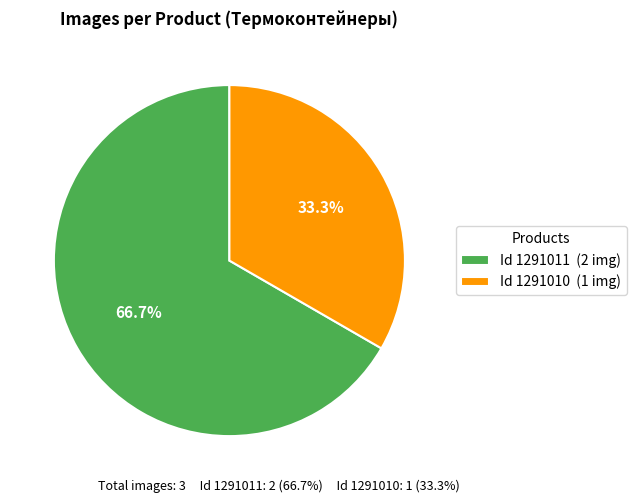

Which category has the smallest portion of the pie?

Id 1291010 (1 img)